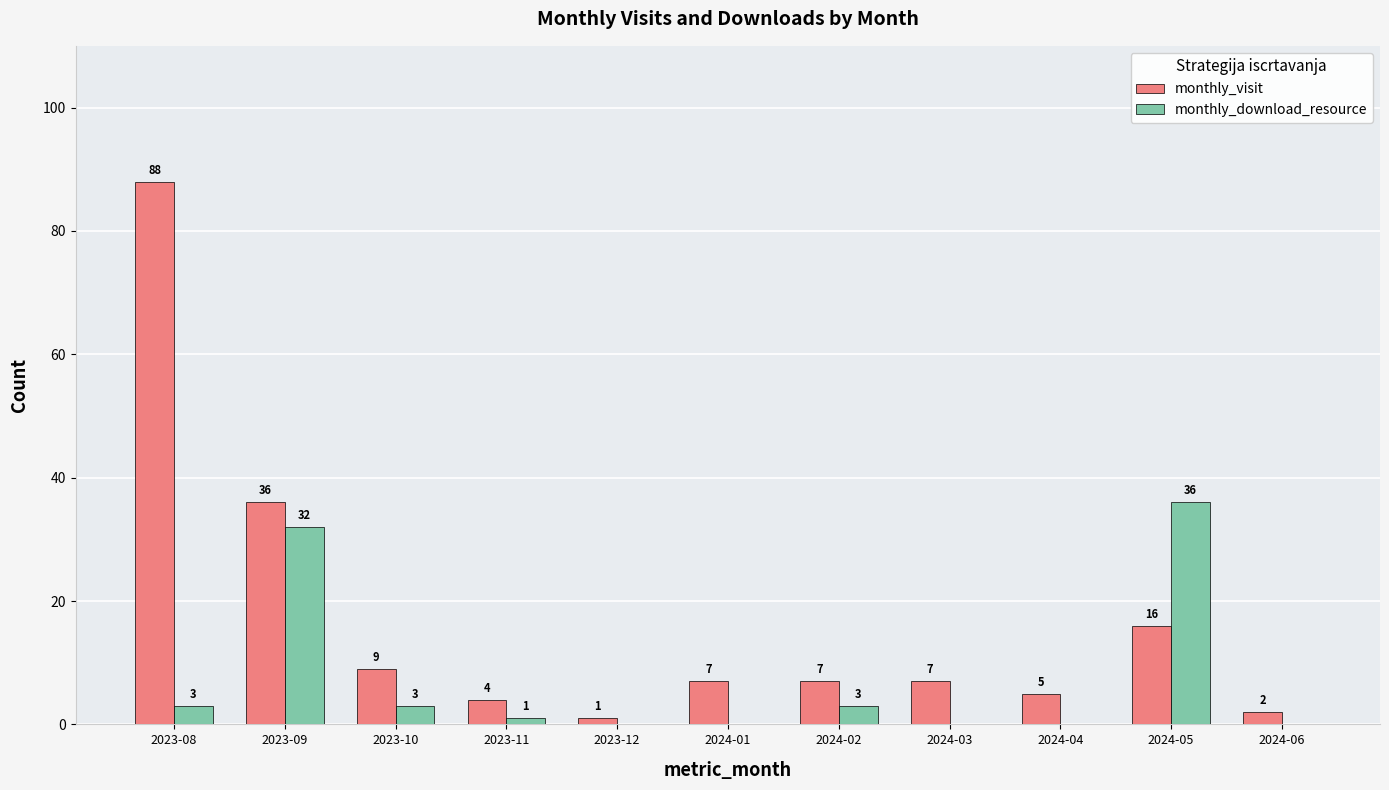

The value of monthly_download_resource at 2024-06 is 0. True or false?

True